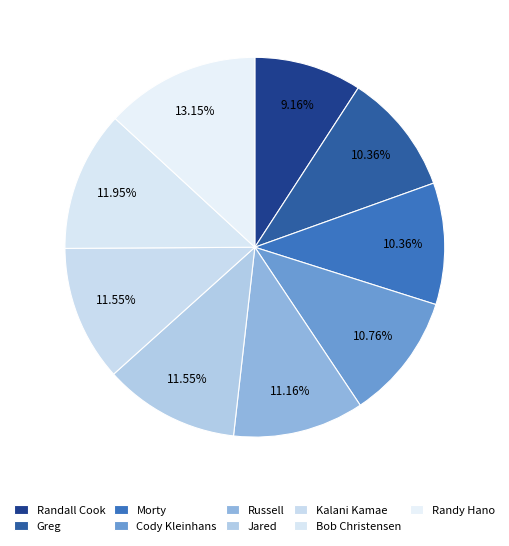

Rank the categories by value from lowest to highest.

Randall Cook, Greg, Morty, Cody Kleinhans, Russell, Jared, Kalani Kamae, Bob Christensen, Randy Hano